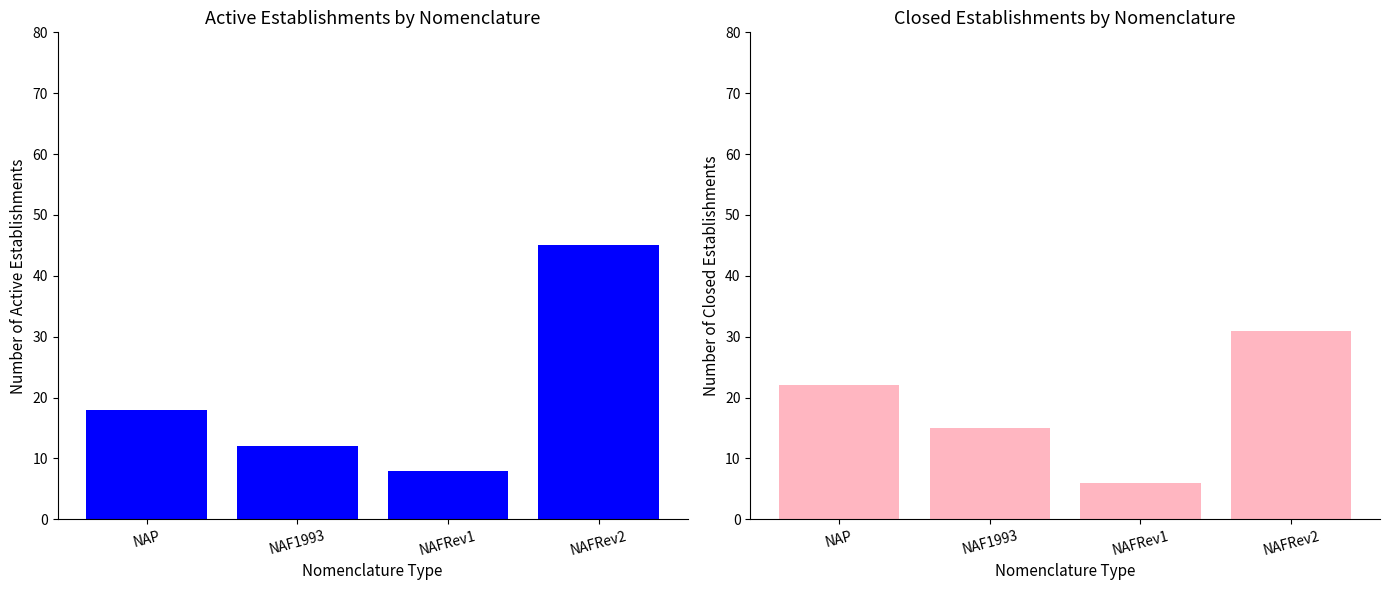

How many data points in Closed are less than 22?

2